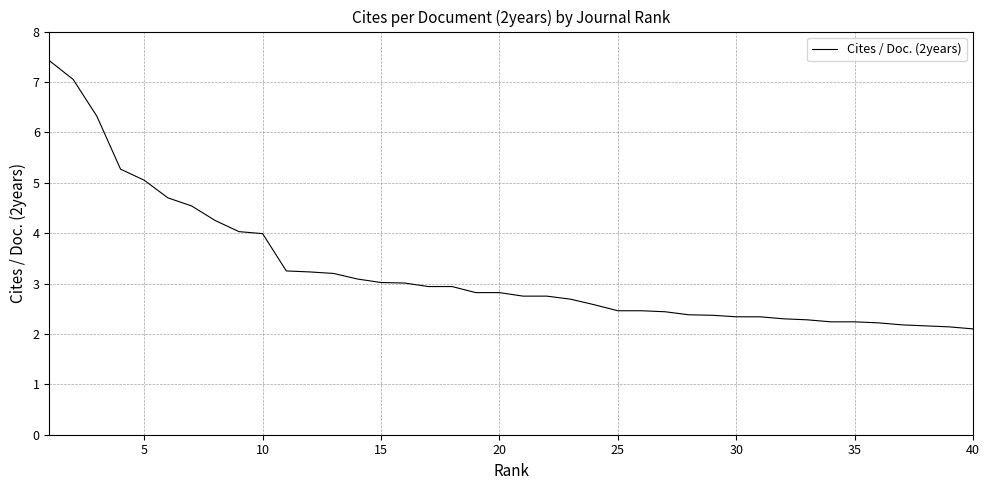

What is the minimum value shown in the chart?

2.1